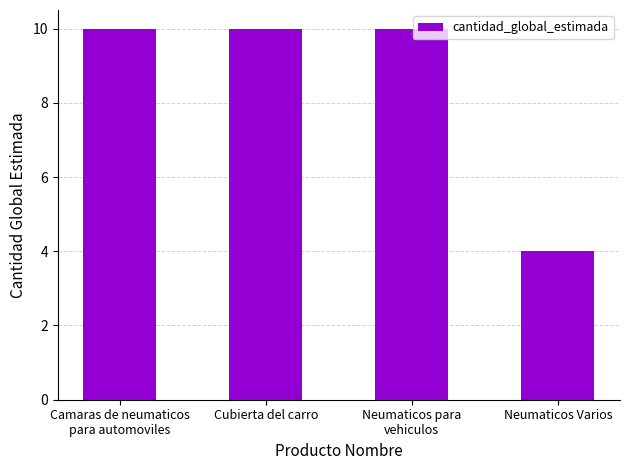

Are the bars horizontal?

No